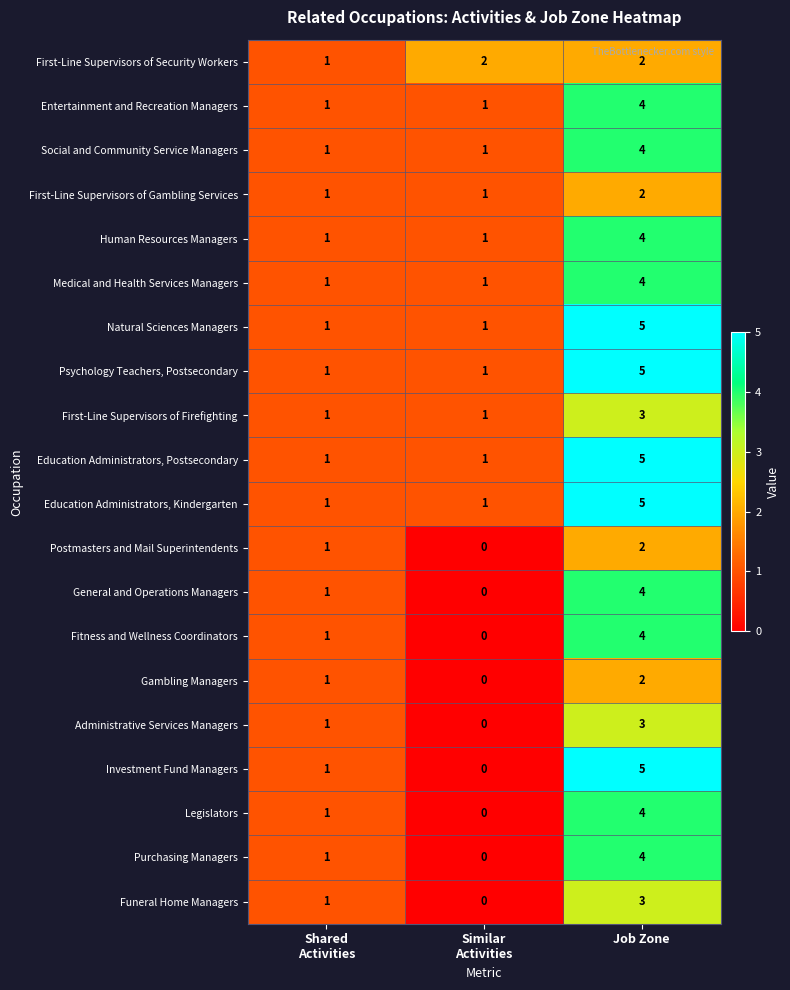

The Entertainment and Recreation Managers series shows 1 at Job Zone. True or false?

False